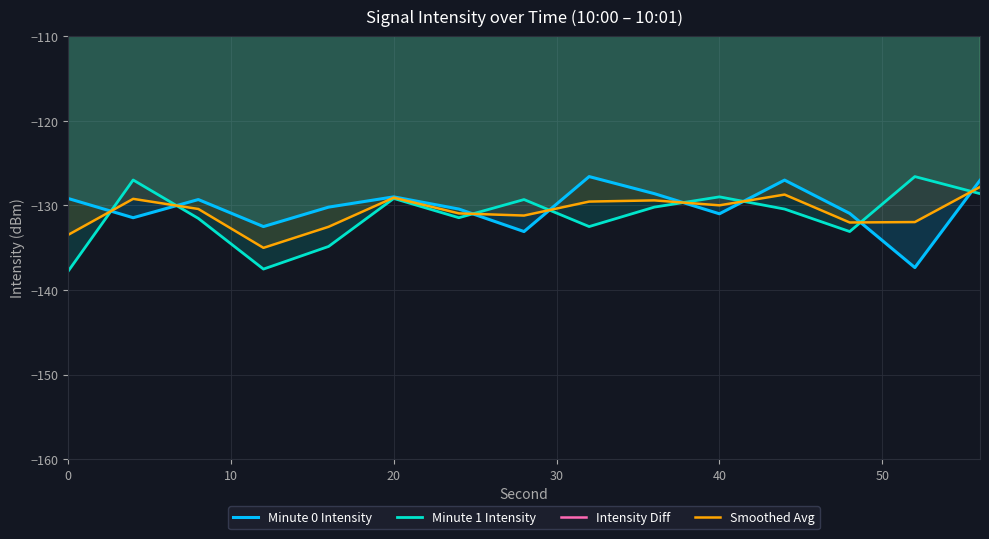

What is the difference between the maximum and second lowest values in the Intensity Diff series?

13.1